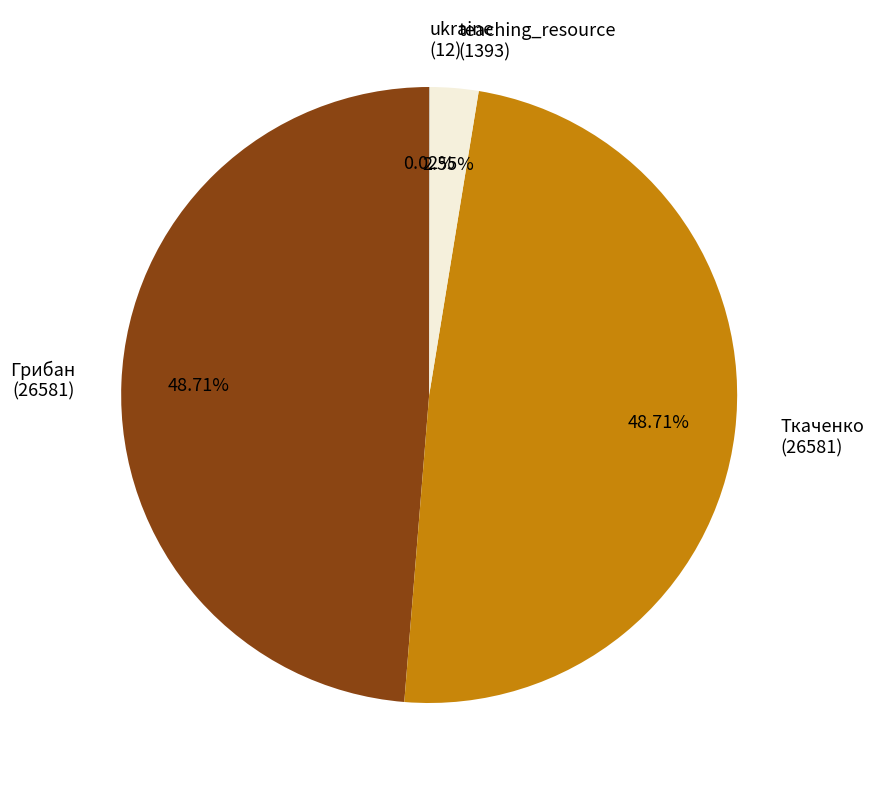

Does teaching_resource (1393) represent more than half of the total?

No